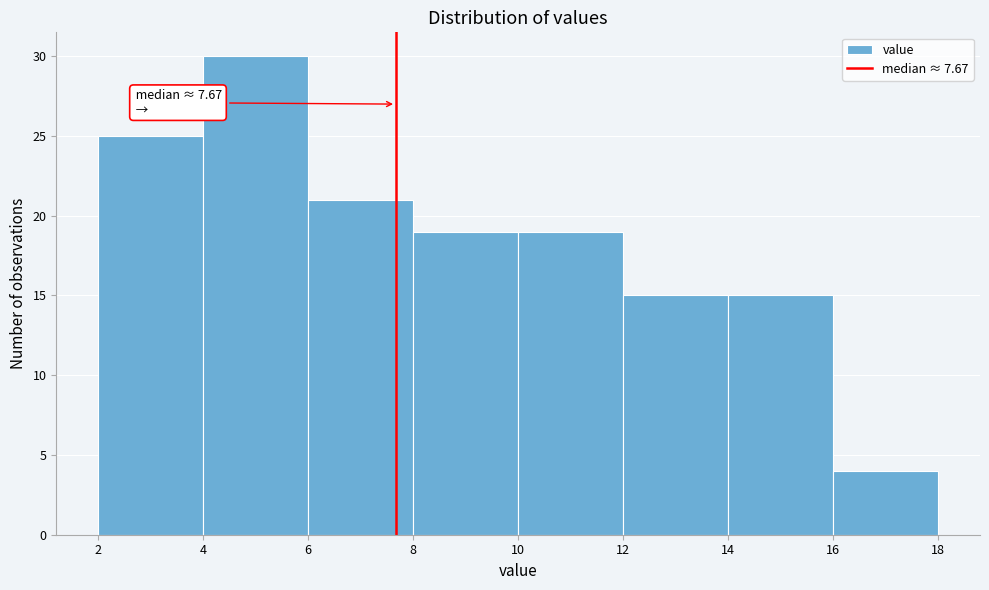

Over which range of the x-axis is the bar tallest?

4 to 6